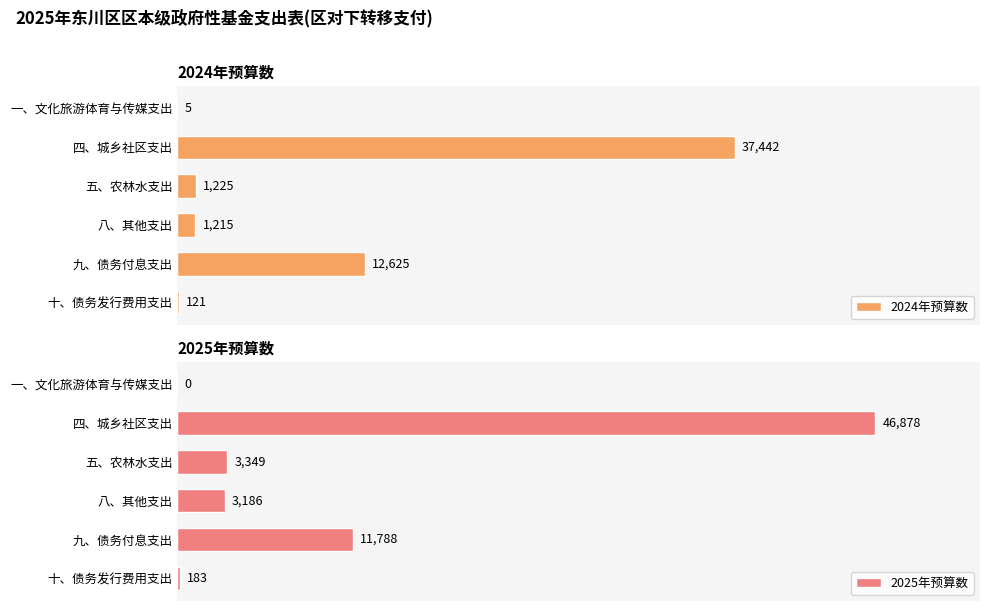

Where is 2025年预算数 nearest to the value 23439?

九、债务付息支出